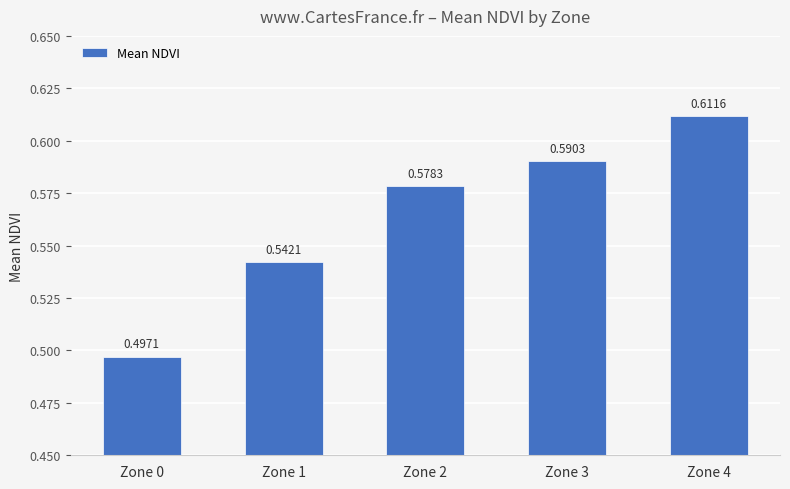

Rank the categories by value from highest to lowest.

Zone 4, Zone 3, Zone 2, Zone 1, Zone 0